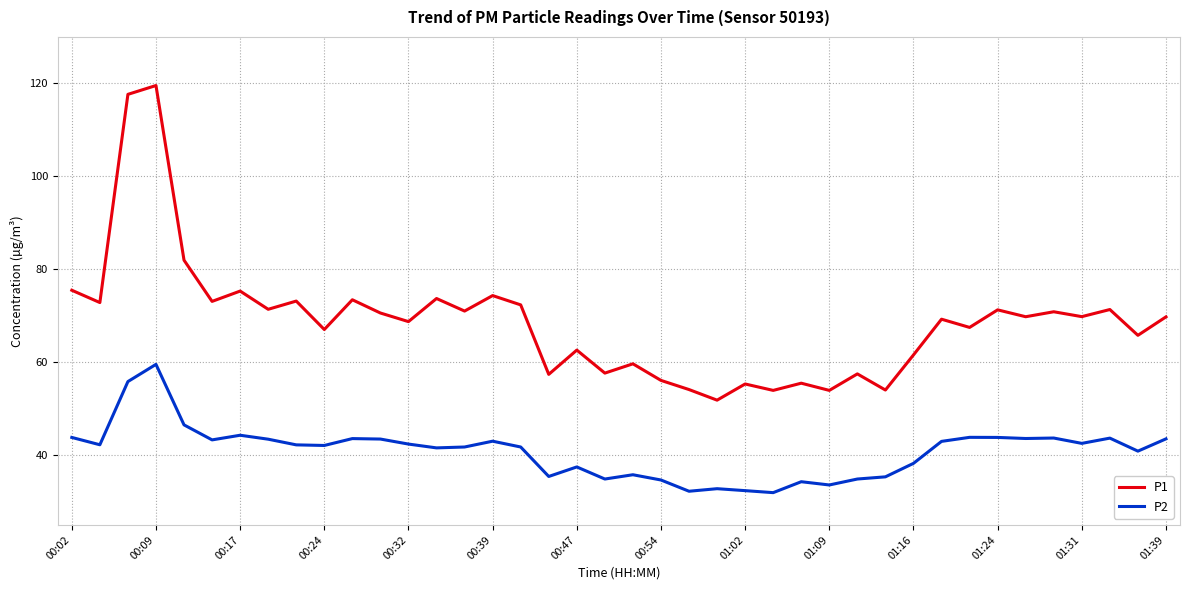

Which series has the largest total across all categories?

P1